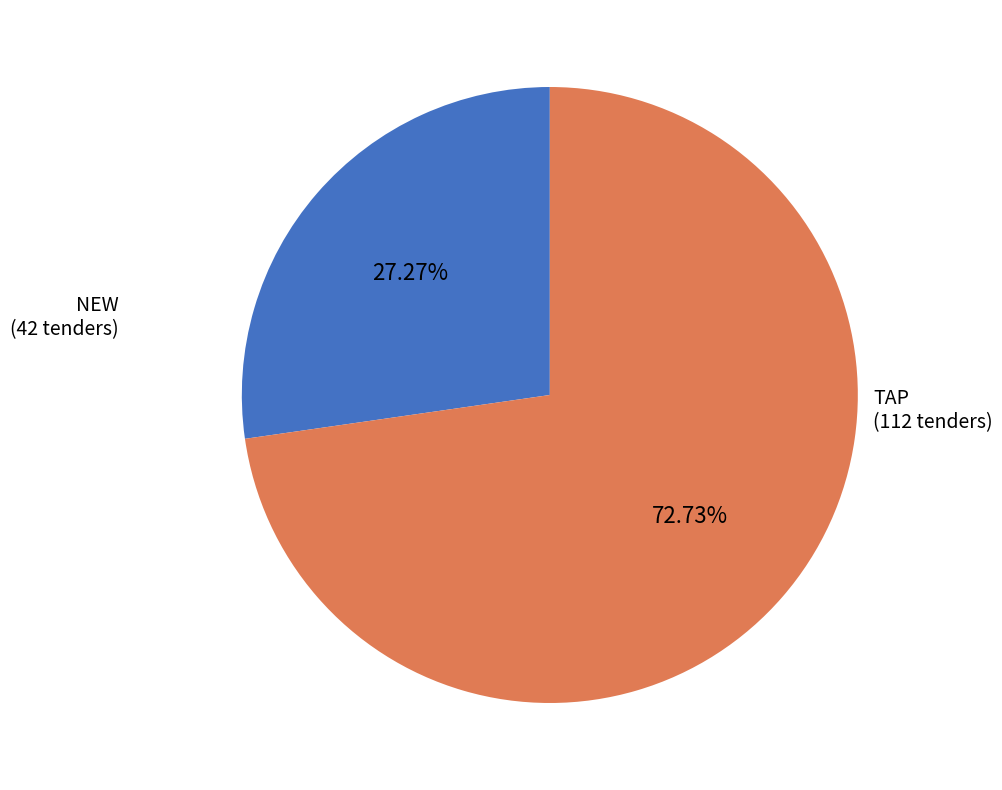

Does any single category account for the majority?

Yes